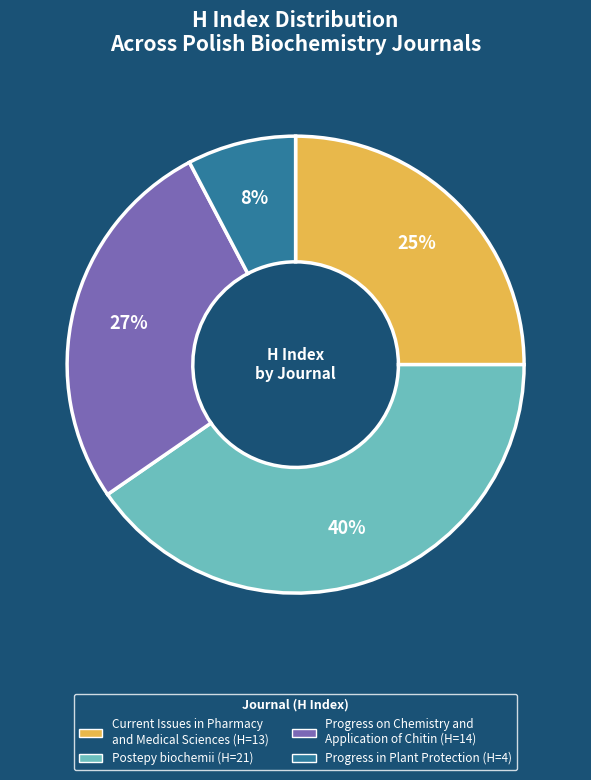

The Progress in Plant Protection slice represents 8% of the pie. True or false?

True